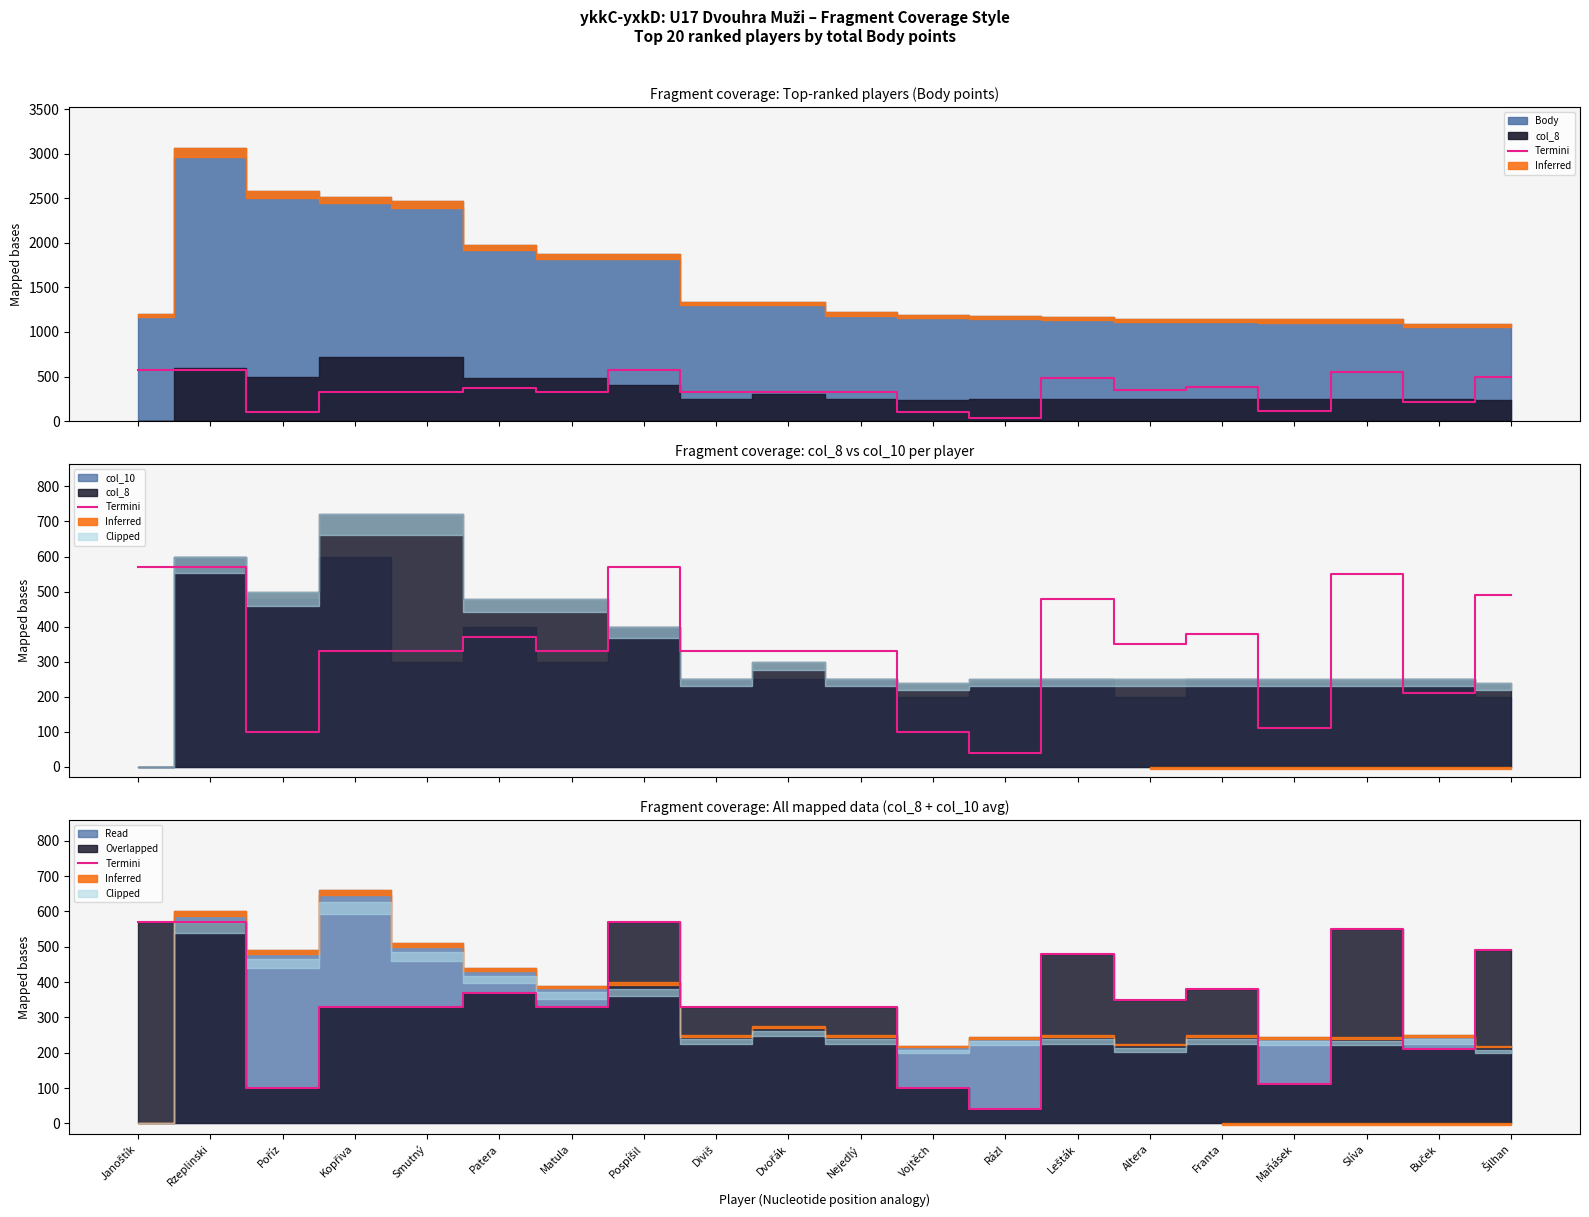

True or false: the data shows 14 at Rázl.

False